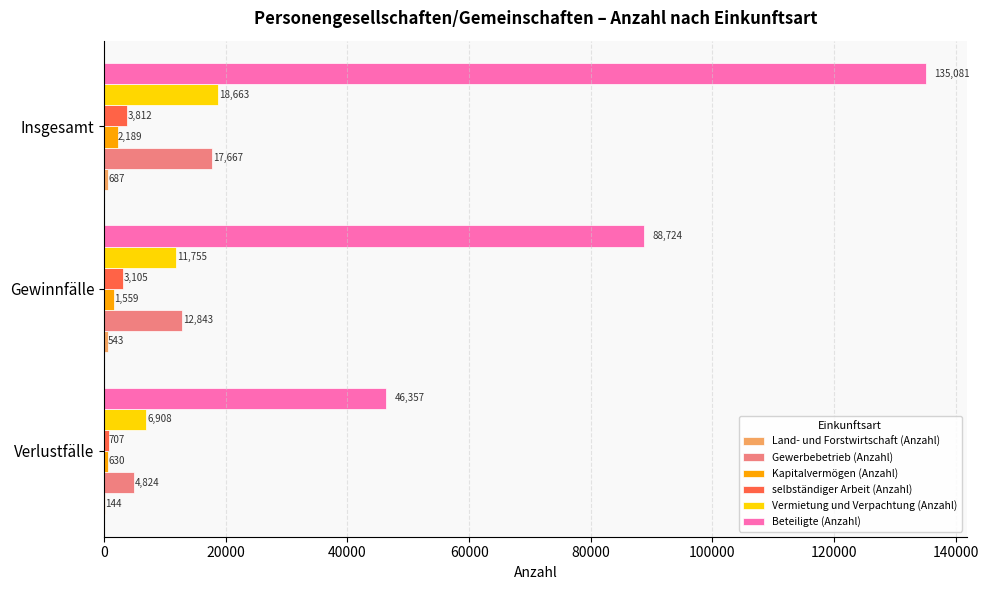

What is the approximate value of selbständiger Arbeit (Anzahl) at Verlustfälle, to the nearest 50?

700